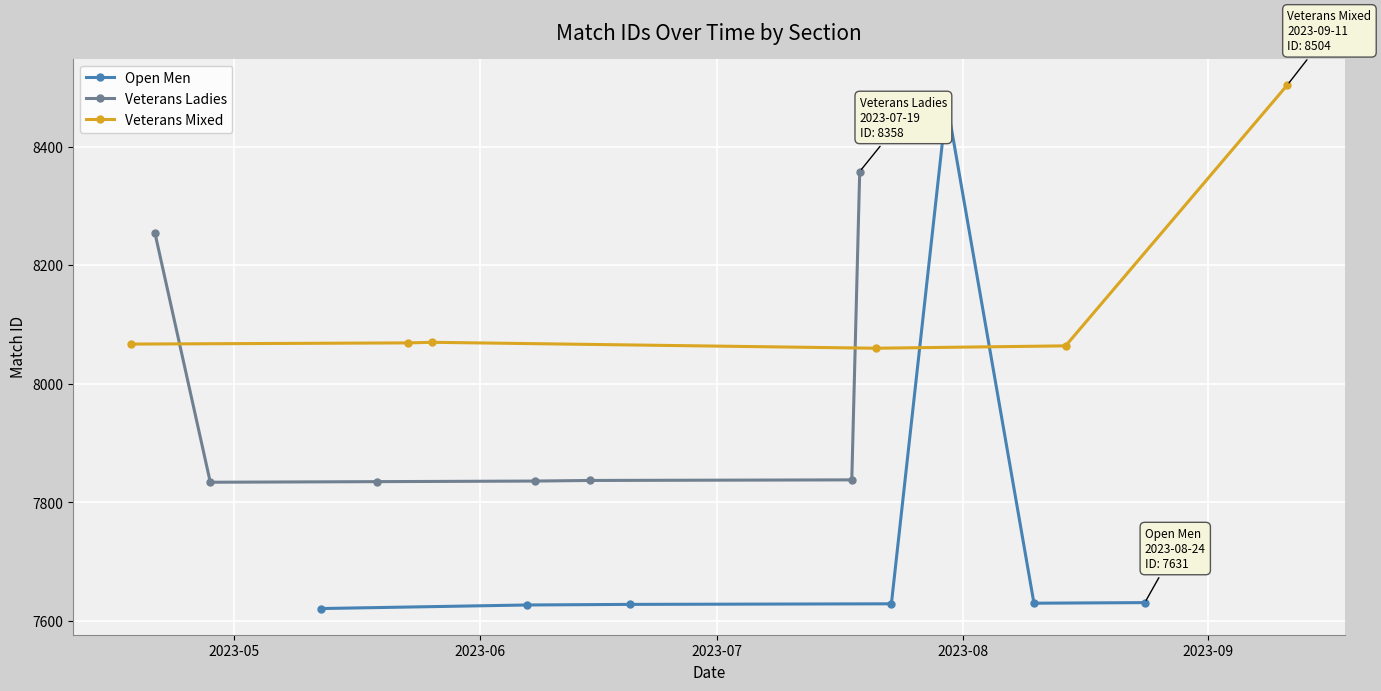

What is the maximum value for Open Men?

8475